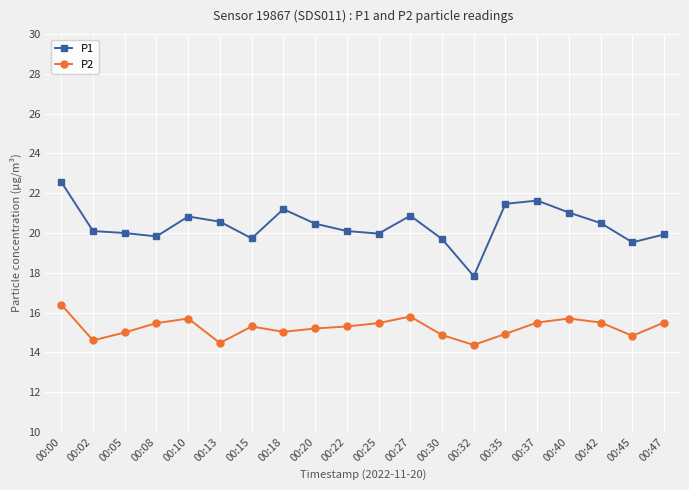

Which series has the widest spread of values?

P1